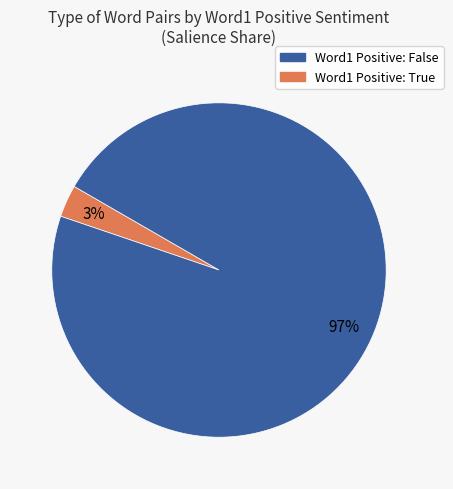

How many segments does this pie chart have?

2